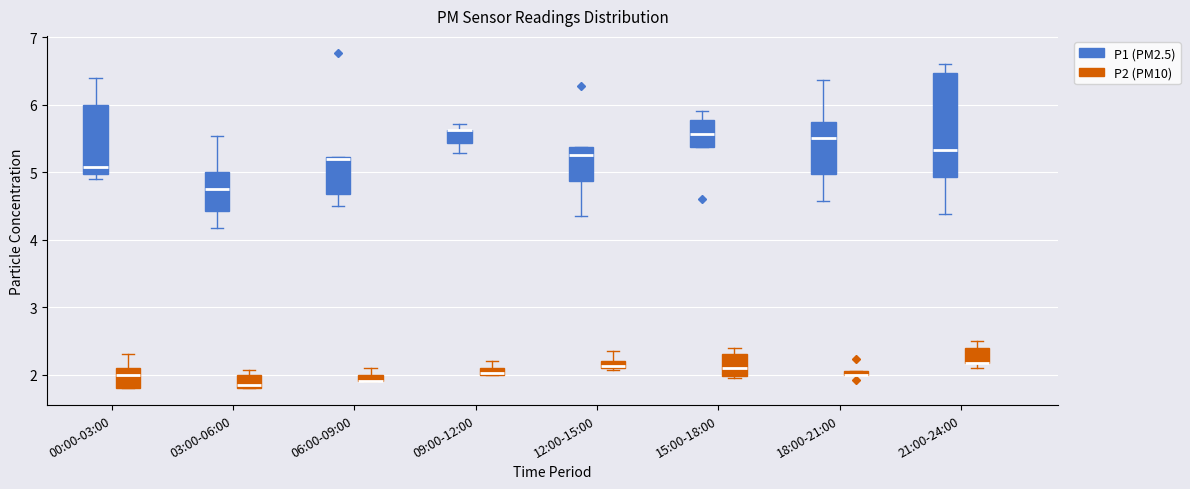

Comparing the boxes themselves (not the whiskers), which one is the tallest?

21:00-24:00 (P1 (PM2.5))